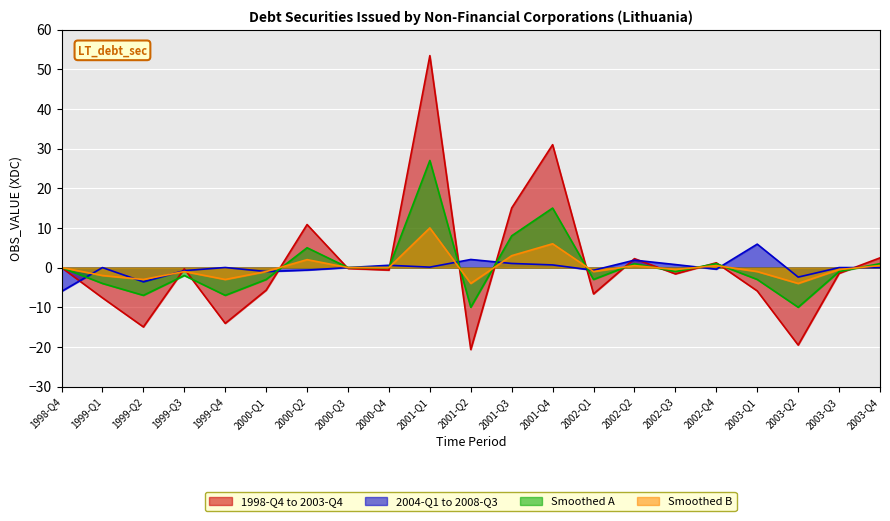

Reading left to right, transcribe all the data shown in this chart.

1998-Q4 to 2003-Q4: 1998-Q4=0.0	1999-Q1=-7.6	1999-Q2=-15.0	1999-Q3=-0.3	1999-Q4=-14.1	2000-Q1=-5.7	2000-Q2=10.8	2000-Q3=-0.2	2000-Q4=-0.6	2001-Q1=53.4	2001-Q2=-20.7	2001-Q3=15.0	2001-Q4=31.0	2002-Q1=-6.6	2002-Q2=2.2	2002-Q3=-1.6	2002-Q4=1.2	2003-Q1=-5.9	2003-Q2=-19.5	2003-Q3=-1.4	2003-Q4=2.5
2004-Q1 to 2008-Q3: 1998-Q4=-6.0	1999-Q1=0.0	1999-Q2=-3.6	1999-Q3=-0.8	1999-Q4=0.0	2000-Q1=-1.0	2000-Q2=-0.6	2000-Q3=0.0	2000-Q4=0.6	2001-Q1=0.1	2001-Q2=2.0	2001-Q3=1.0	2001-Q4=0.7	2002-Q1=-0.7	2002-Q2=1.9	2002-Q3=0.8	2002-Q4=-0.4	2003-Q1=5.9	2003-Q2=-2.4	2003-Q3=0.0	2003-Q4=0.0
Smoothed A: 1998-Q4=0.0	1999-Q1=-4.0	1999-Q2=-7.0	1999-Q3=-2.0	1999-Q4=-7.0	2000-Q1=-3.0	2000-Q2=5.0	2000-Q3=0.0	2000-Q4=0.0	2001-Q1=27.0	2001-Q2=-10.0	2001-Q3=8.0	2001-Q4=15.0	2002-Q1=-3.0	2002-Q2=1.0	2002-Q3=-1.0	2002-Q4=1.0	2003-Q1=-3.0	2003-Q2=-10.0	2003-Q3=-1.0	2003-Q4=1.0
Smoothed B: 1998-Q4=0.0	1999-Q1=-2.0	1999-Q2=-3.0	1999-Q3=-1.0	1999-Q4=-3.0	2000-Q1=-1.0	2000-Q2=2.0	2000-Q3=0.0	2000-Q4=0.0	2001-Q1=10.0	2001-Q2=-4.0	2001-Q3=3.0	2001-Q4=6.0	2002-Q1=-1.0	2002-Q2=0.5	2002-Q3=-0.5	2002-Q4=0.5	2003-Q1=-1.0	2003-Q2=-4.0	2003-Q3=-0.5	2003-Q4=0.5